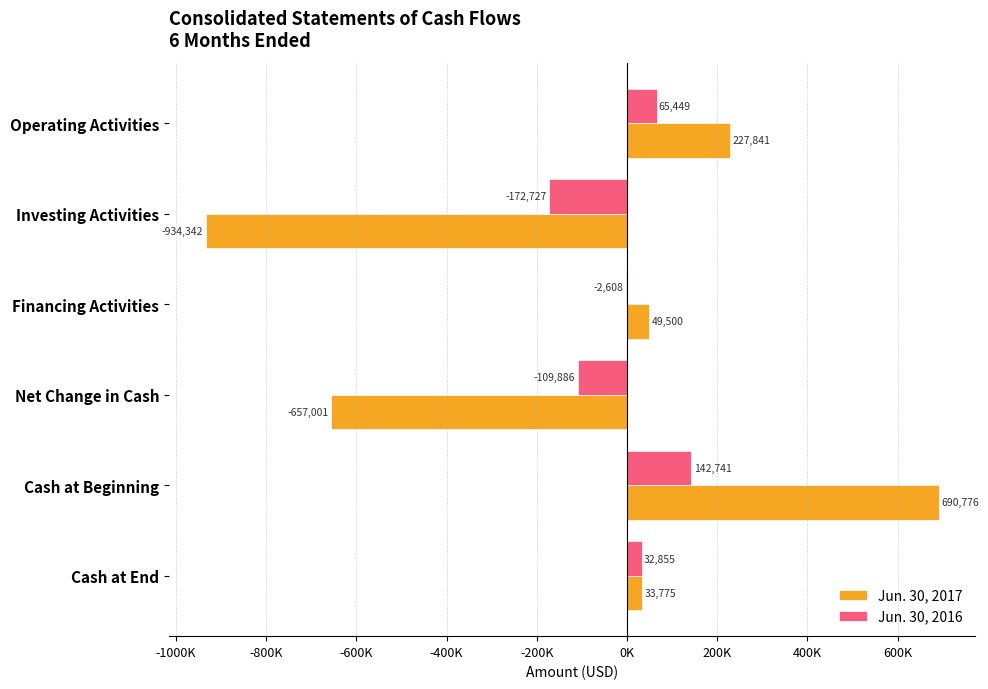

What are all the series names shown in the legend?

Jun. 30, 2017, Jun. 30, 2016